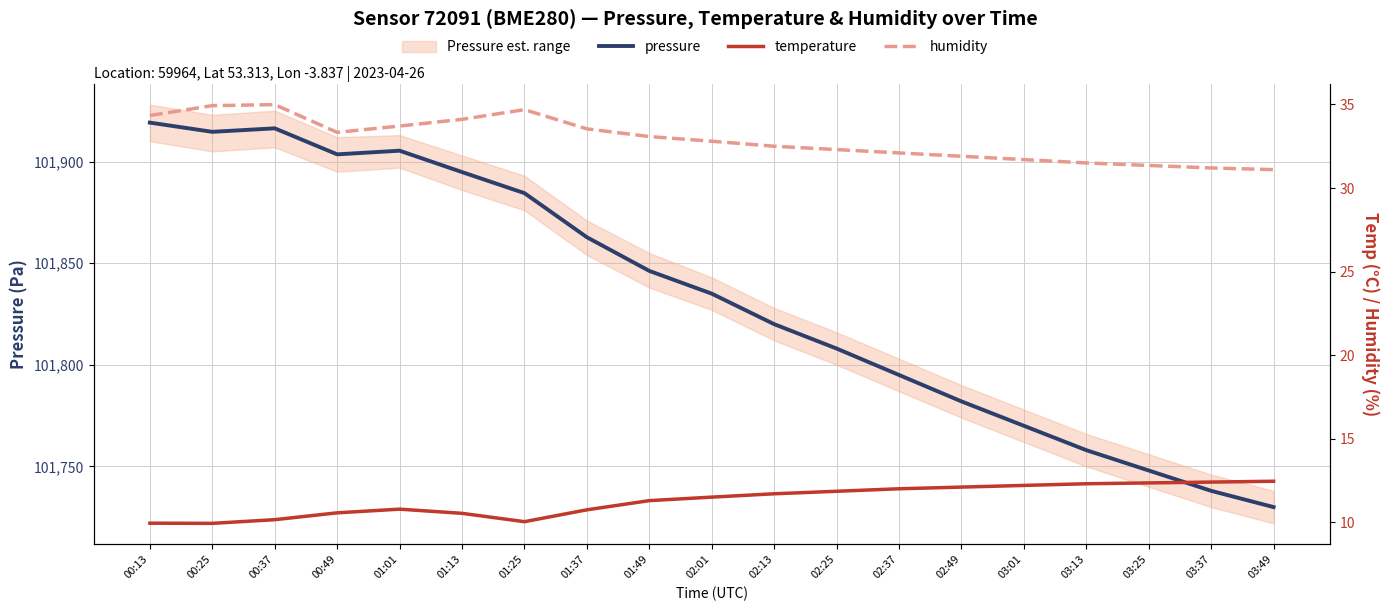

Rank the series at 03:13 from lowest to highest value.

temperature, humidity, pressure